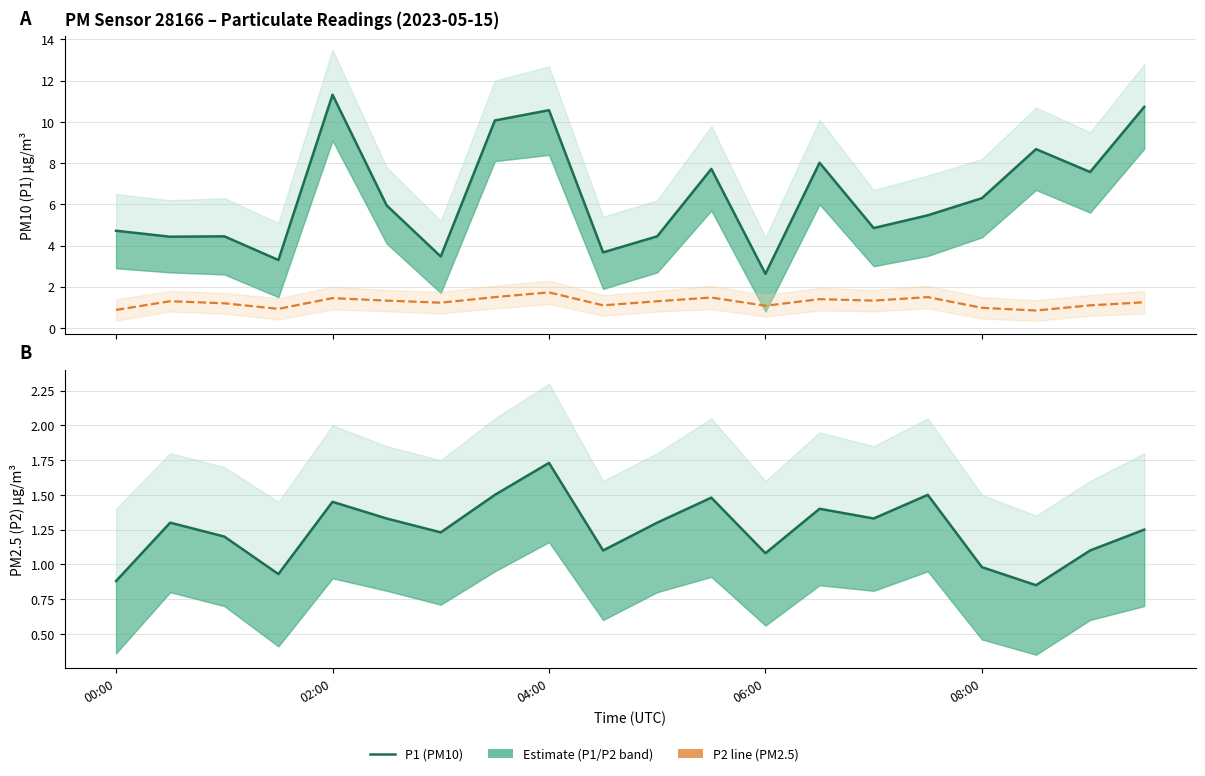

Rank the series by their average value, from lowest to highest.

P2 (PM2.5), P1 (PM10)